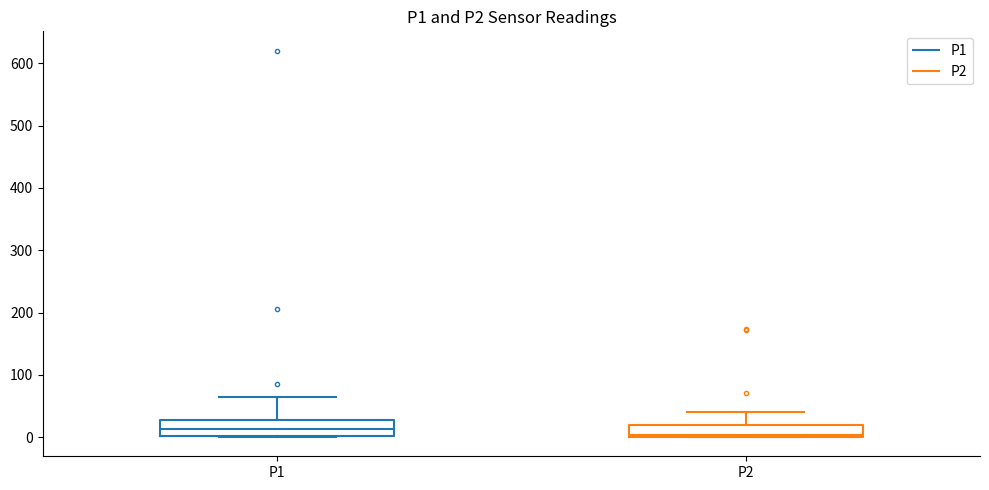

Reading left to right, transcribe this box plot: for each box, give where its median line is, the range the box spans, and where its two whiskers end, as read against the y-axis. The values are not printed on the chart, so give them approximately, as read against the axis.

P1: median 10, box 0 to 30, whiskers 0 to 60
P2: median 0 (just above the box's lower edge), box 0 to 20, whiskers 0 to 40